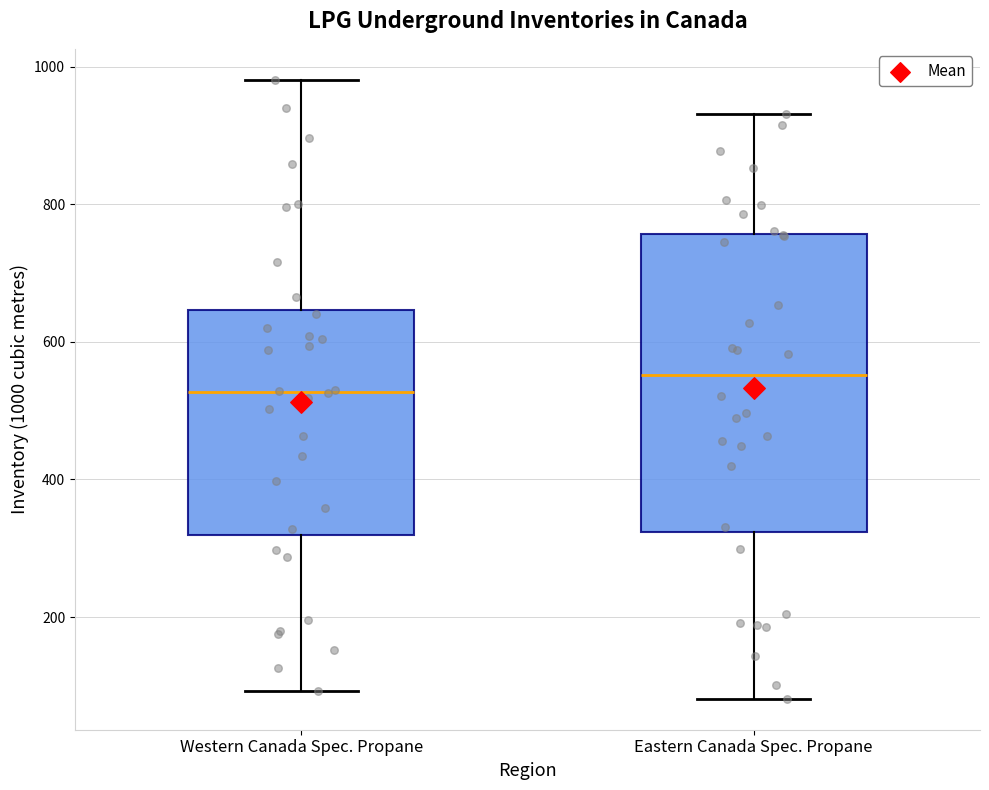

Which box has the highest median line?

Eastern Canada Spec. Propane